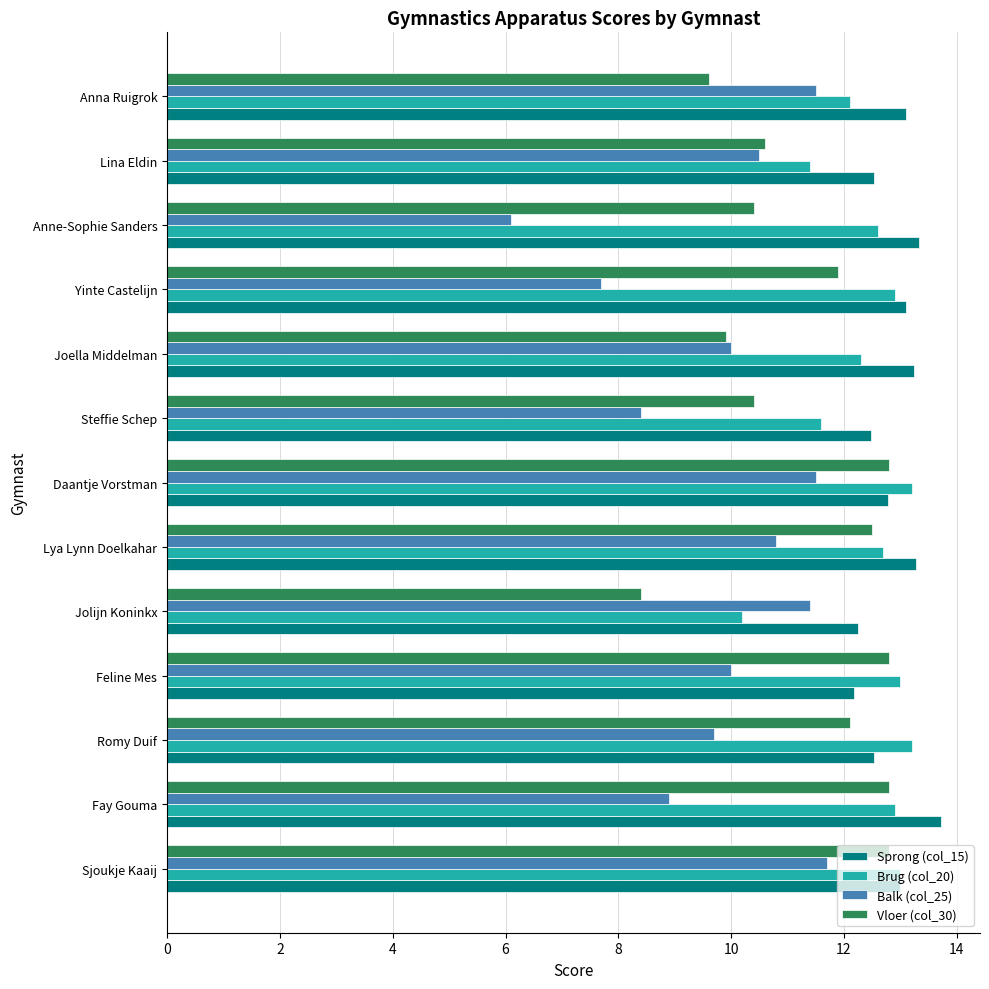

Which series has the largest range (max minus min)?

Balk (col_25)